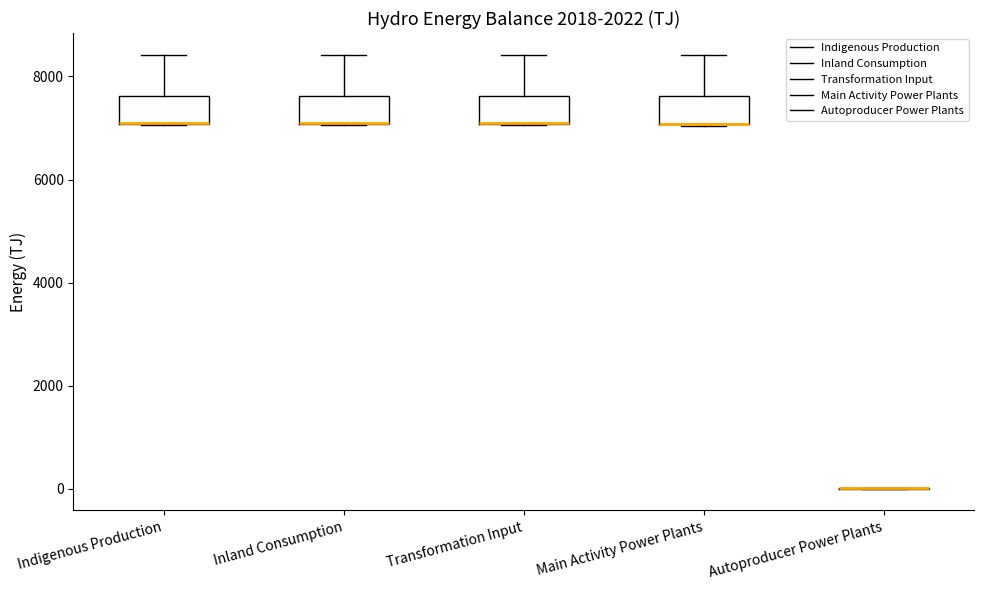

Where is the upper edge of the box for Inland Consumption on the y-axis? The values are not printed on the chart, so give them approximately, as read against the axis.

7600